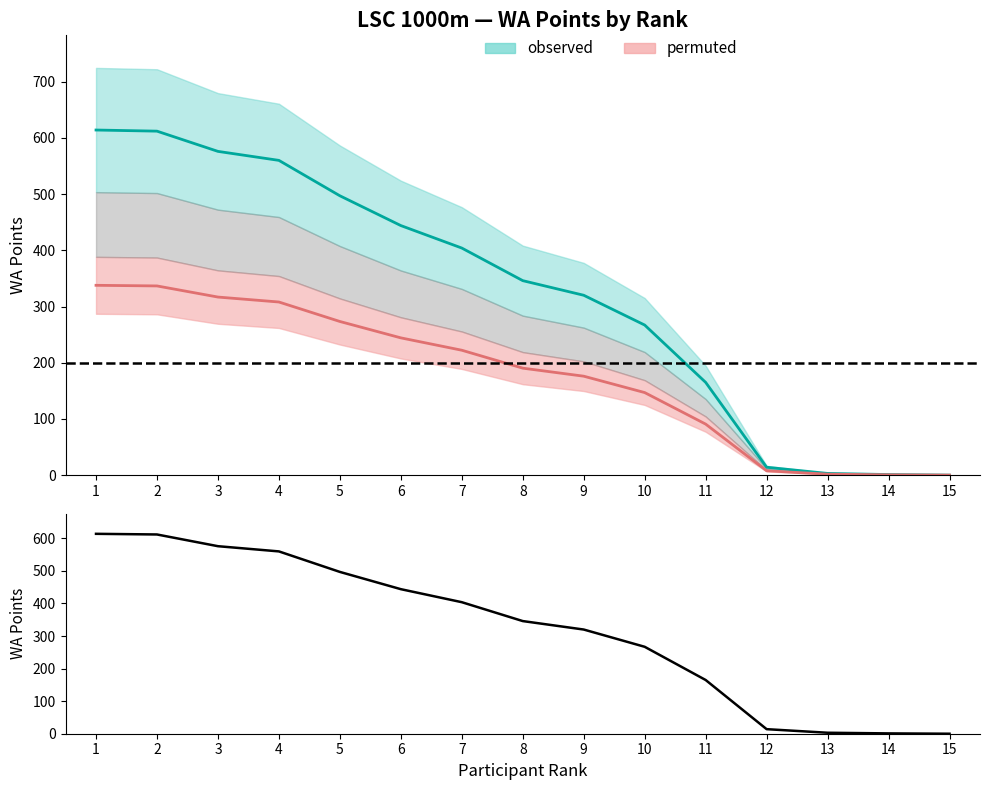

Which has a higher value, 15 or 13?

13